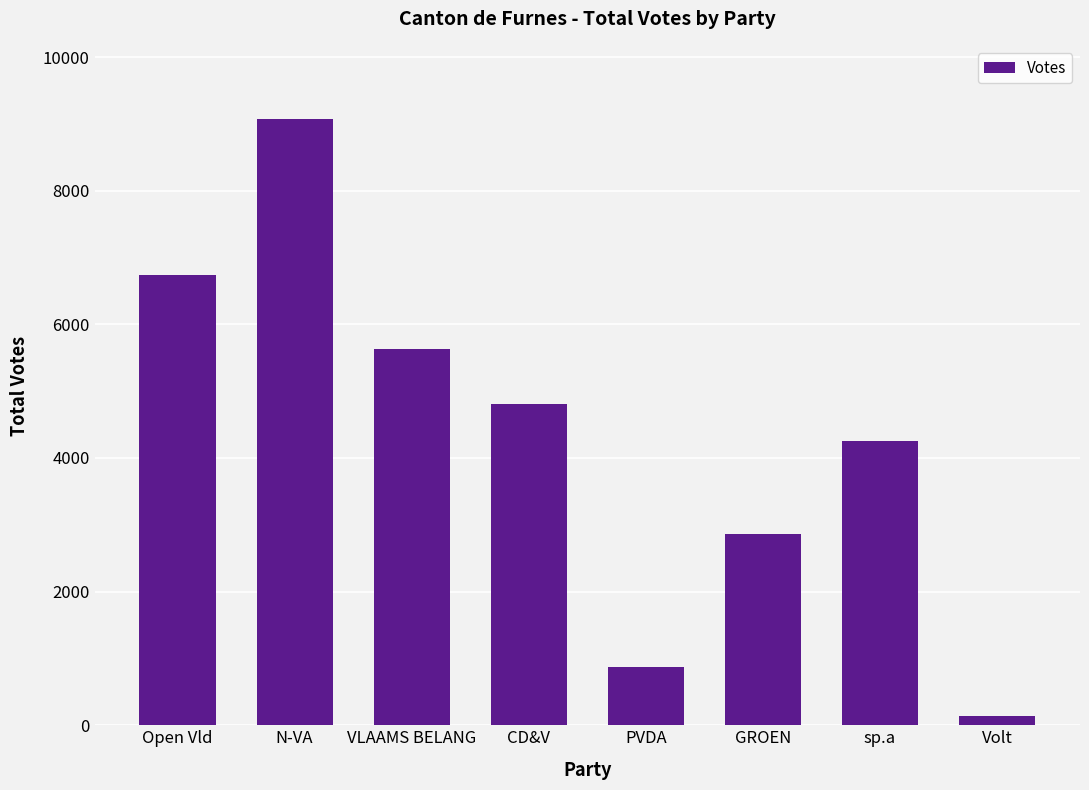

At which label does the data first exceed 4808?

Open Vld